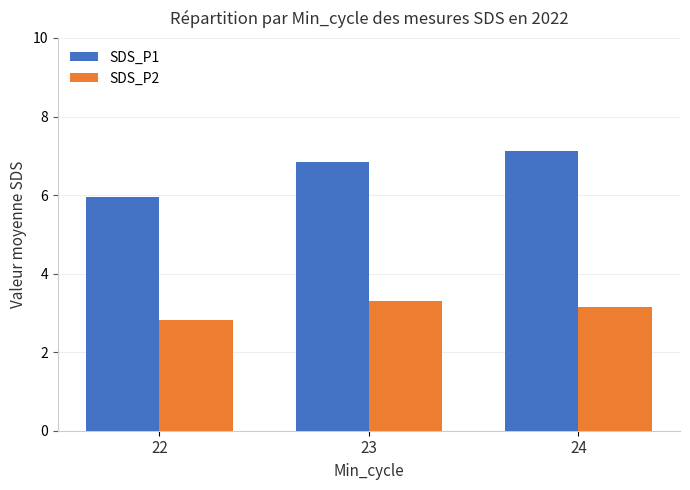

The value of SDS_P1 at 23 is 10.2. True or false?

False